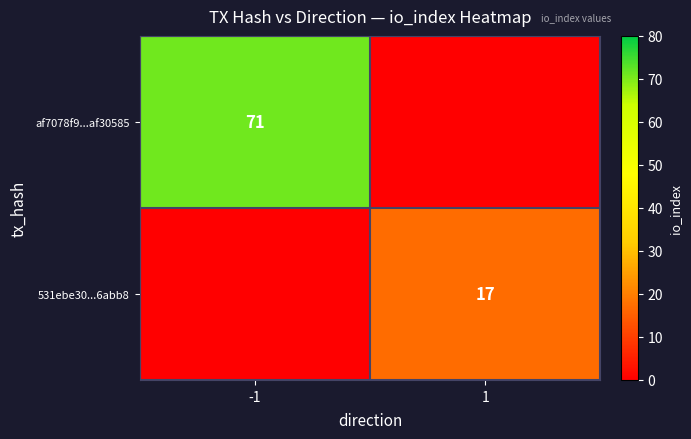

Is it true that 531ebe30...6abb8 equals 11 at 1?

False